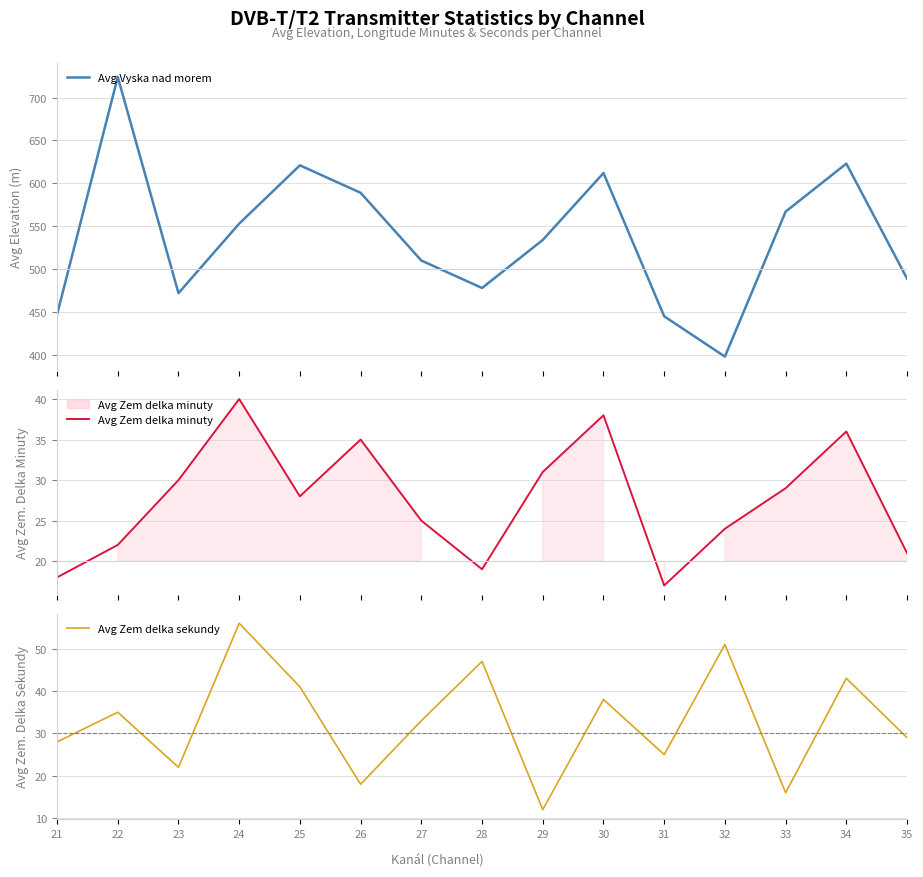

What is the average value of the Avg Zem delka sekundy series?

33